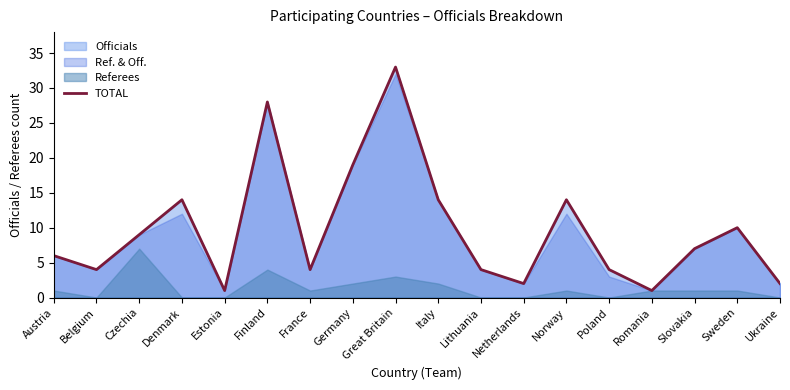

Which label corresponds to the smallest value in the chart?

Estonia